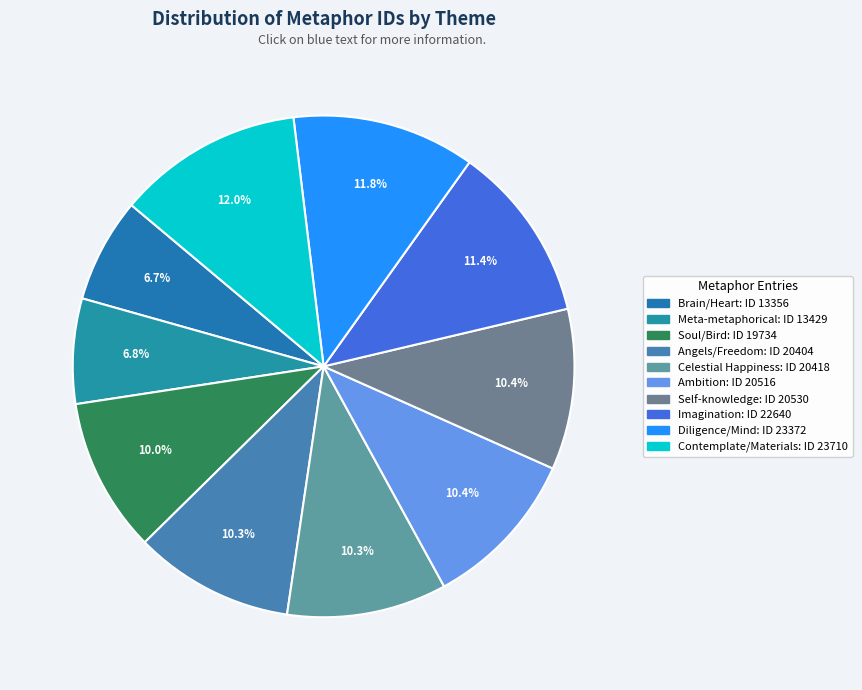

How many segments does this pie chart have?

10